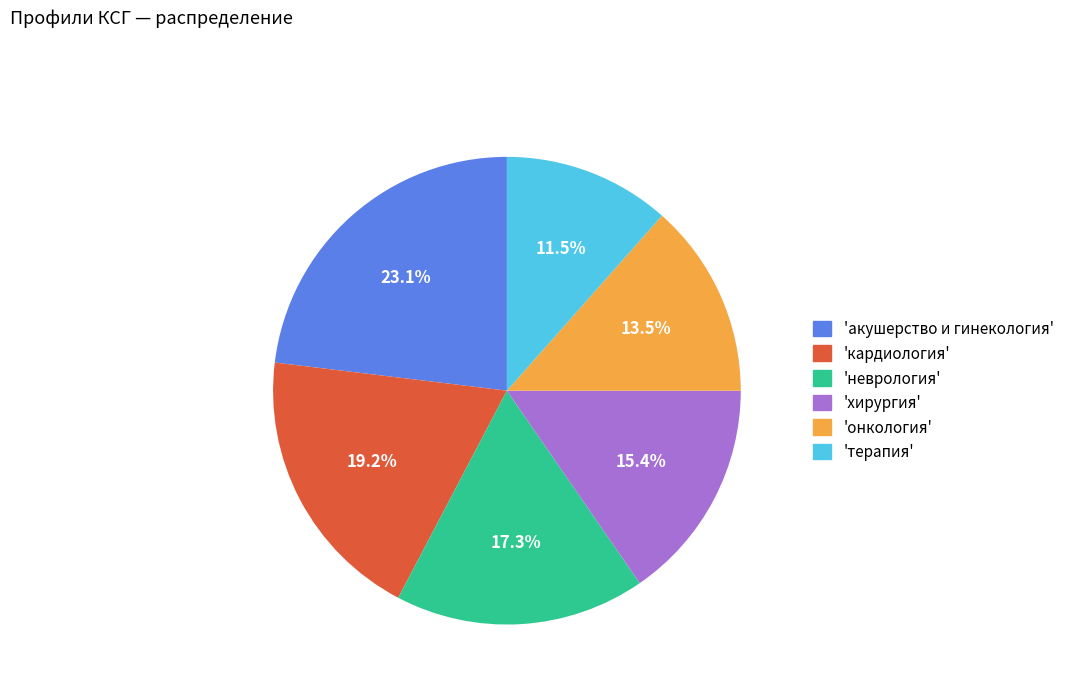

What is the ratio of the value at 'онкология' to the value at 'кардиология'?

0.7